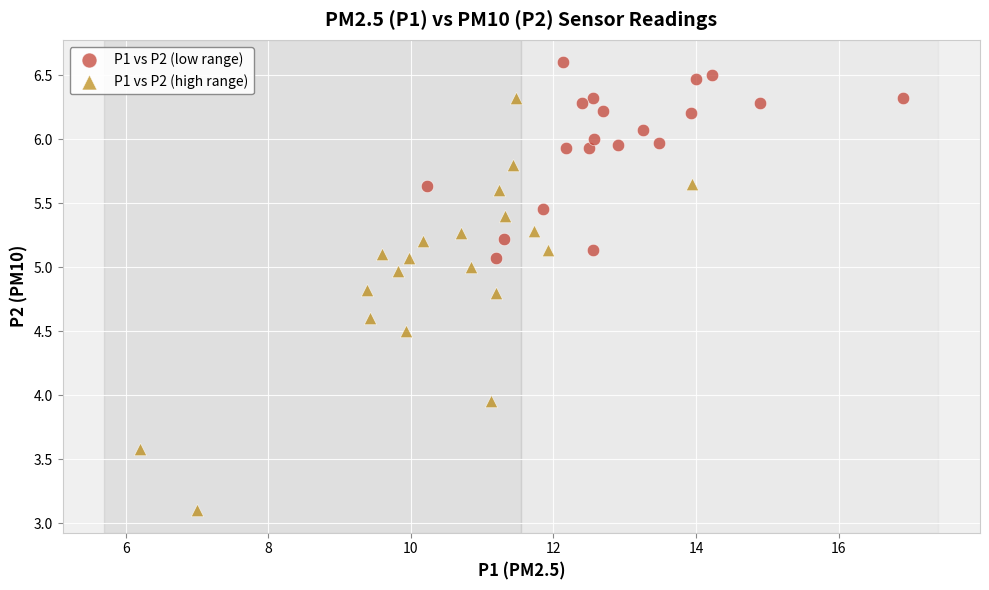

What are all the series names shown in the legend?

P1 vs P2 (low range), P1 vs P2 (high range)